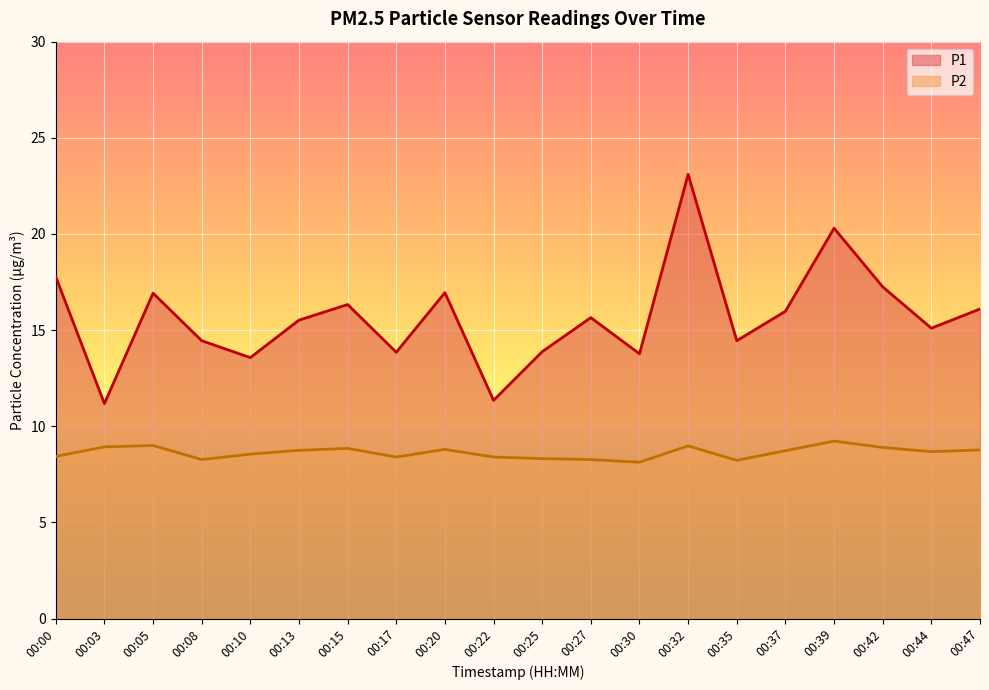

What is the difference between the highest and lowest values at 00:42?

8.3